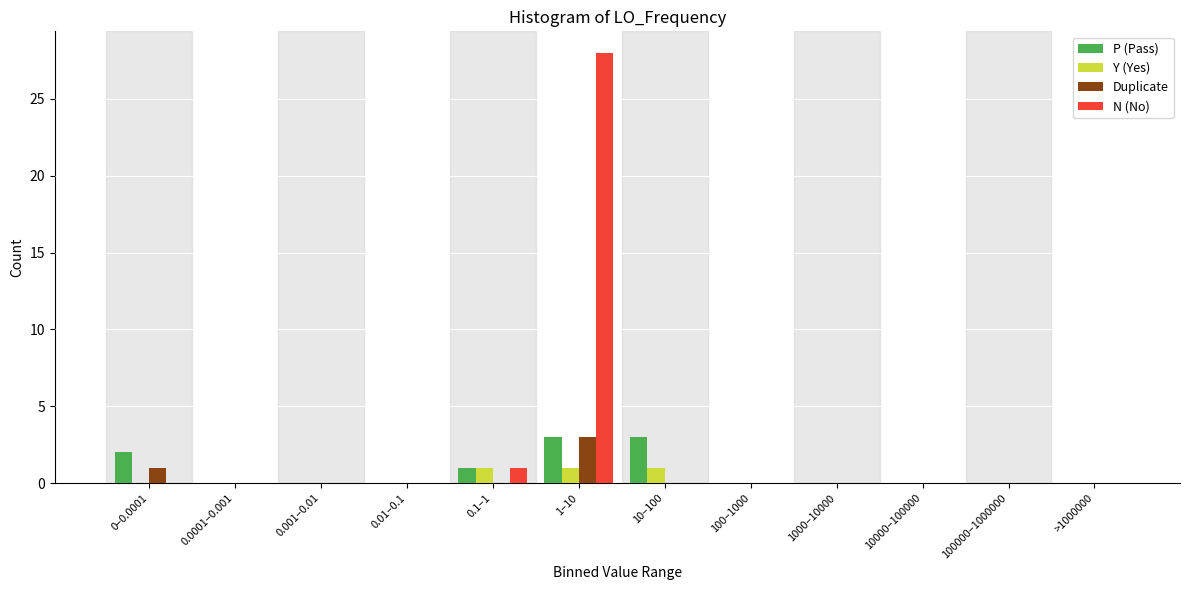

What is the maximum value shown in the chart?

28